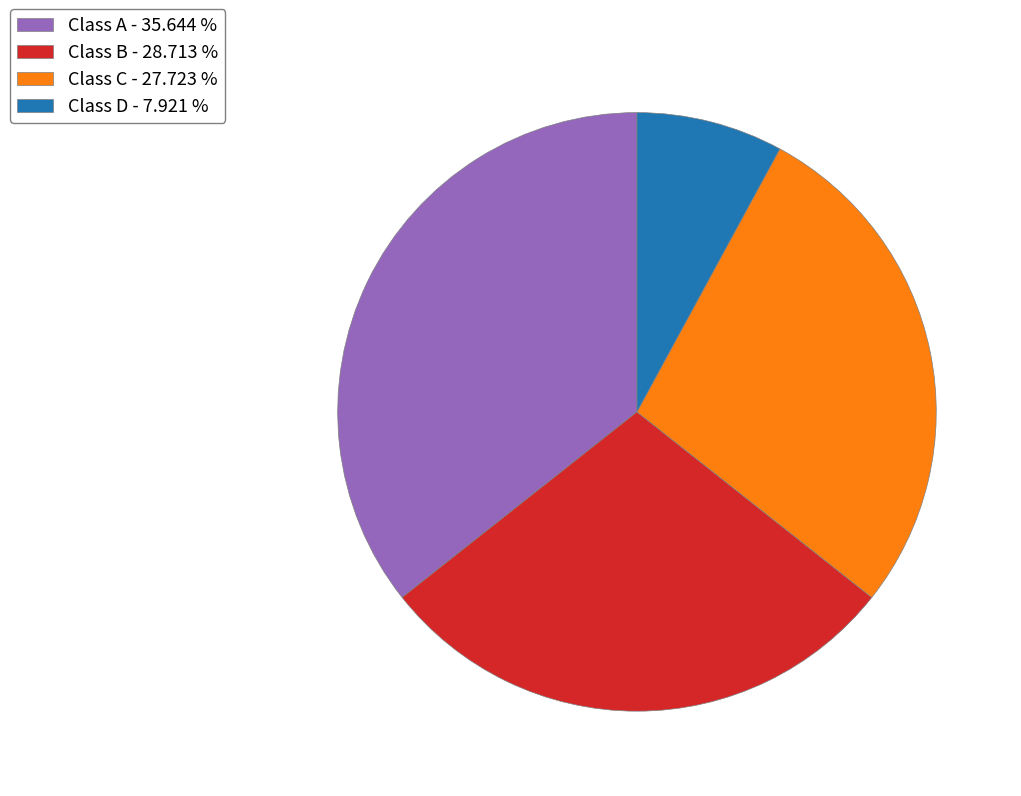

Count the number of slices in the pie.

4